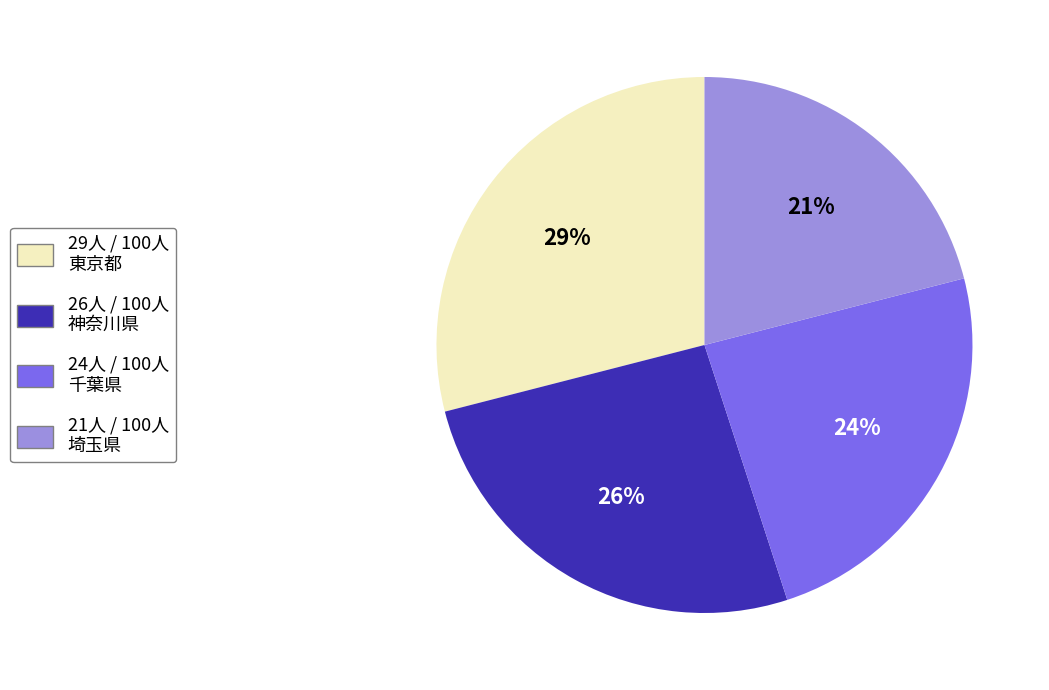

Is there any slice that represents more than half of the pie?

No